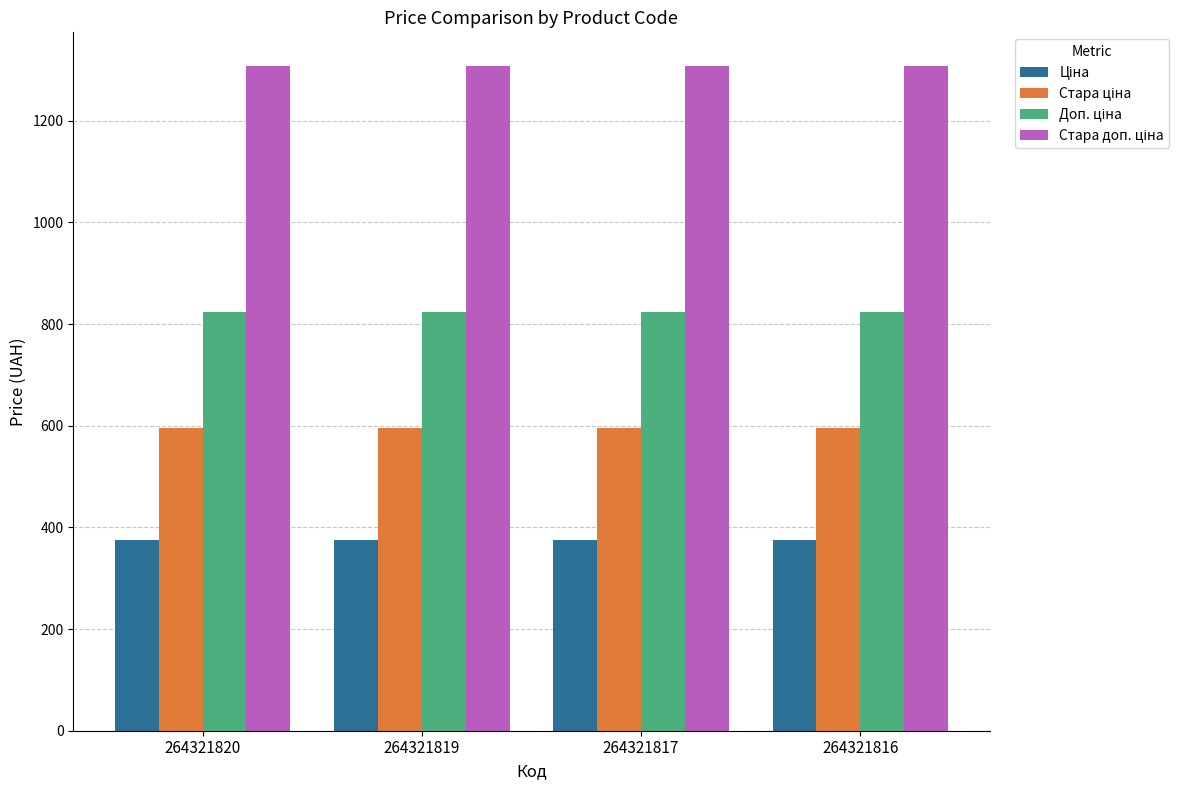

What is the total value across all series at 264321816?

3102.7